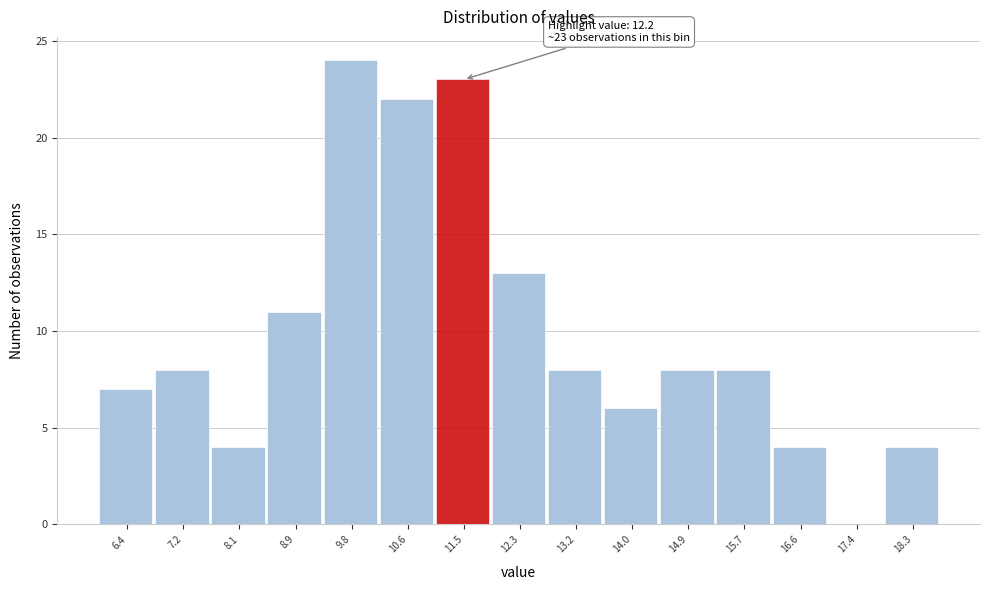

Reading left to right, what are all the values shown in this chart?

6.4=7	7.2=8	8.1=4	8.9=11	9.8=24	10.6=22	11.5=23	12.3=13	13.2=8	14.0=6	14.9=8	15.7=8	16.6=4	17.4=0	18.3=4